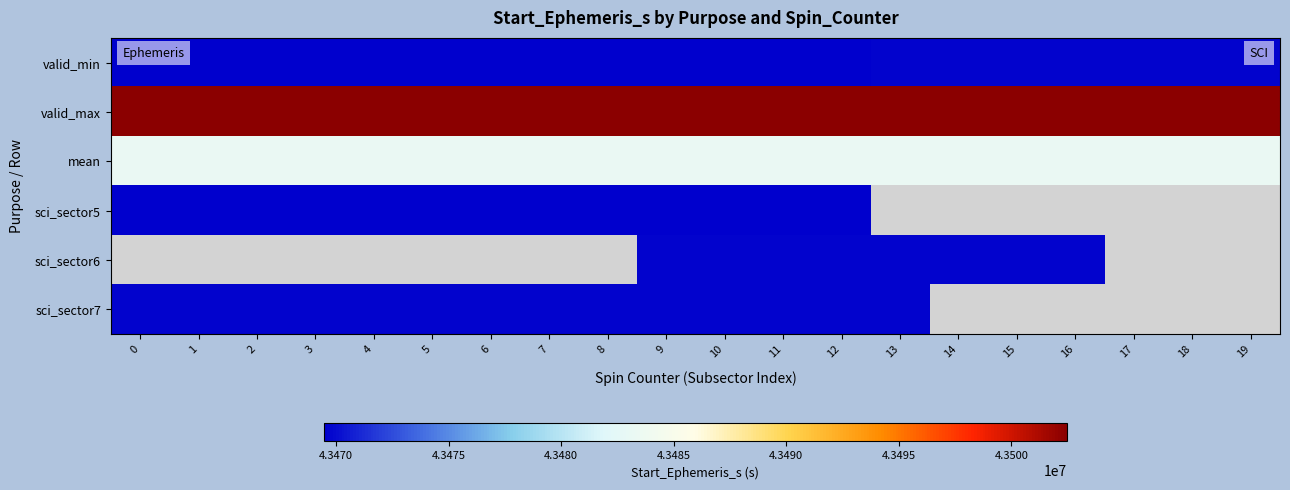

Read the sci_sector7 value at 5.

43469675.5